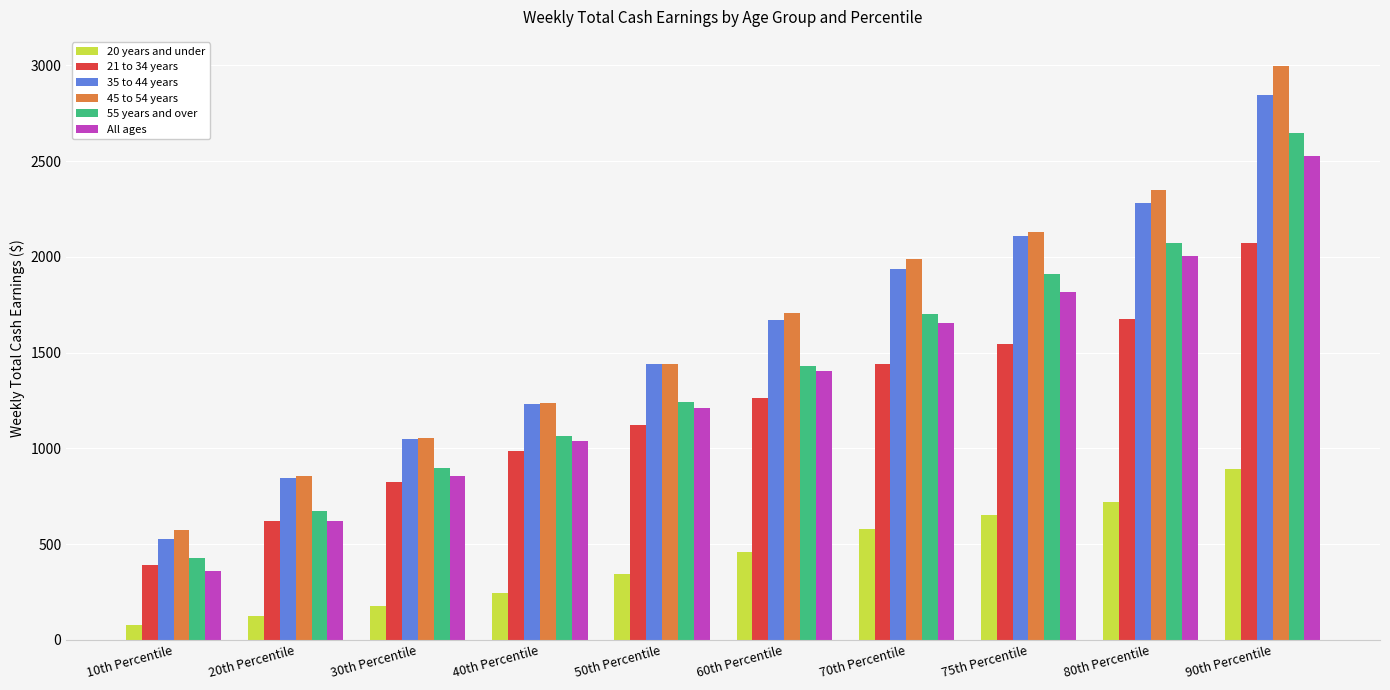

Reading left to right, transcribe all the data shown in this chart.

20 years and under: 10th Percentile=78	20th Percentile=122	30th Percentile=177	40th Percentile=245	50th Percentile=342	60th Percentile=459	70th Percentile=580	75th Percentile=651	80th Percentile=720	90th Percentile=894
21 to 34 years: 10th Percentile=393	20th Percentile=618	30th Percentile=826	40th Percentile=986	50th Percentile=1121	60th Percentile=1265	70th Percentile=1442	75th Percentile=1546	80th Percentile=1678	90th Percentile=2073
35 to 44 years: 10th Percentile=528	20th Percentile=843	30th Percentile=1050	40th Percentile=1229	50th Percentile=1442	60th Percentile=1668	70th Percentile=1934	75th Percentile=2109	80th Percentile=2281	90th Percentile=2848
45 to 54 years: 10th Percentile=571	20th Percentile=858	30th Percentile=1056	40th Percentile=1236	50th Percentile=1443	60th Percentile=1706	70th Percentile=1991	75th Percentile=2130	80th Percentile=2347	90th Percentile=2999
55 years and over: 10th Percentile=427	20th Percentile=670	30th Percentile=896	40th Percentile=1064	50th Percentile=1240	60th Percentile=1429	70th Percentile=1704	75th Percentile=1910	80th Percentile=2070	90th Percentile=2645
All ages: 10th Percentile=360	20th Percentile=620	30th Percentile=854	40th Percentile=1038	50th Percentile=1209	60th Percentile=1402	70th Percentile=1656	75th Percentile=1814	80th Percentile=2006	90th Percentile=2527